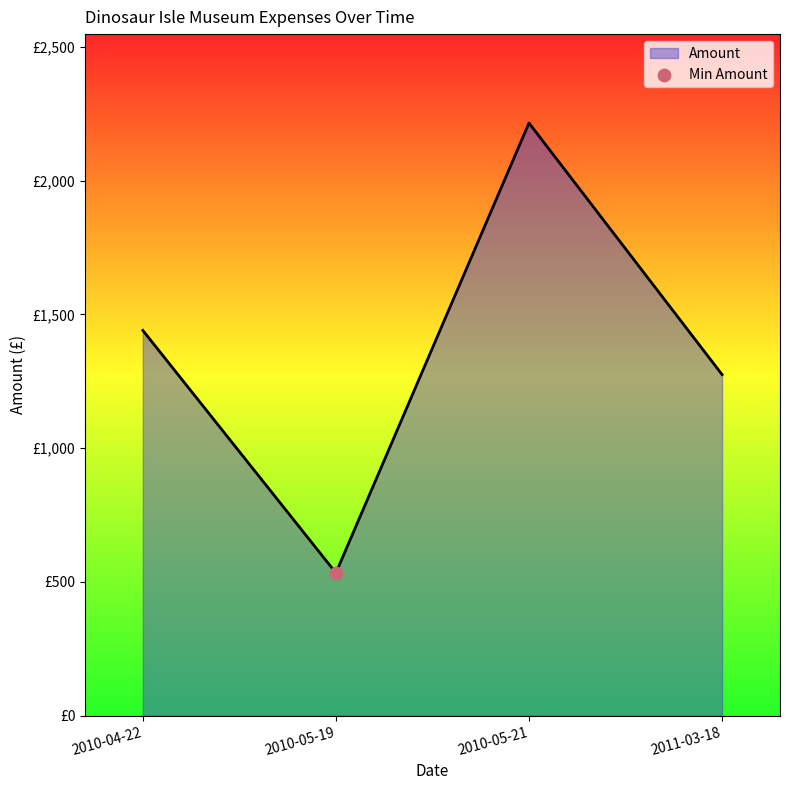

Is this an area chart (filled region under the line)?

Yes